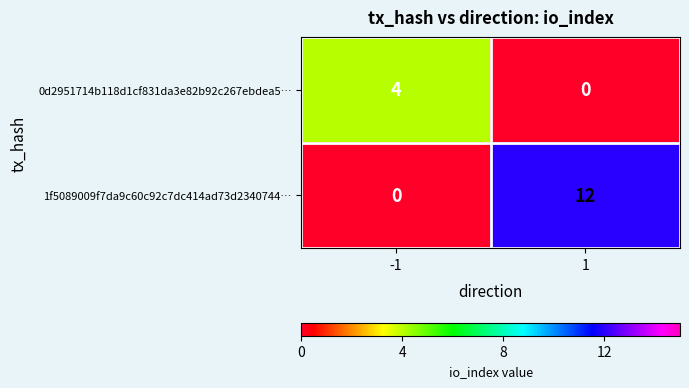

What is the average value of the 1f5089009f7da9c60c92c7dc414ad73d2340744… series?

6